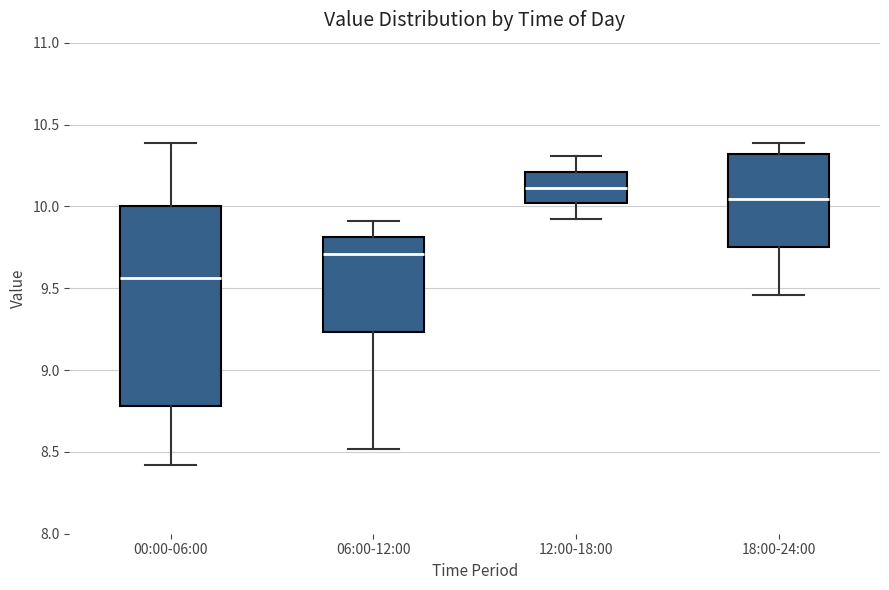

Reading left to right, transcribe this box plot: for each box, give where its median line is, the range the box spans, and where its two whiskers end, as read against the y-axis. The values are not printed on the chart, so give them approximately, as read against the axis.

00:00-06:00: median 9.55, box 8.80 to 10.00, whiskers 8.40 to 10.40
06:00-12:00: median 9.70, box 9.25 to 9.80, whiskers 8.50 to 9.90
12:00-18:00: median 10.10, box 10.00 to 10.20, whiskers 9.90 to 10.30
18:00-24:00: median 10.05, box 9.75 to 10.30, whiskers 9.45 to 10.40